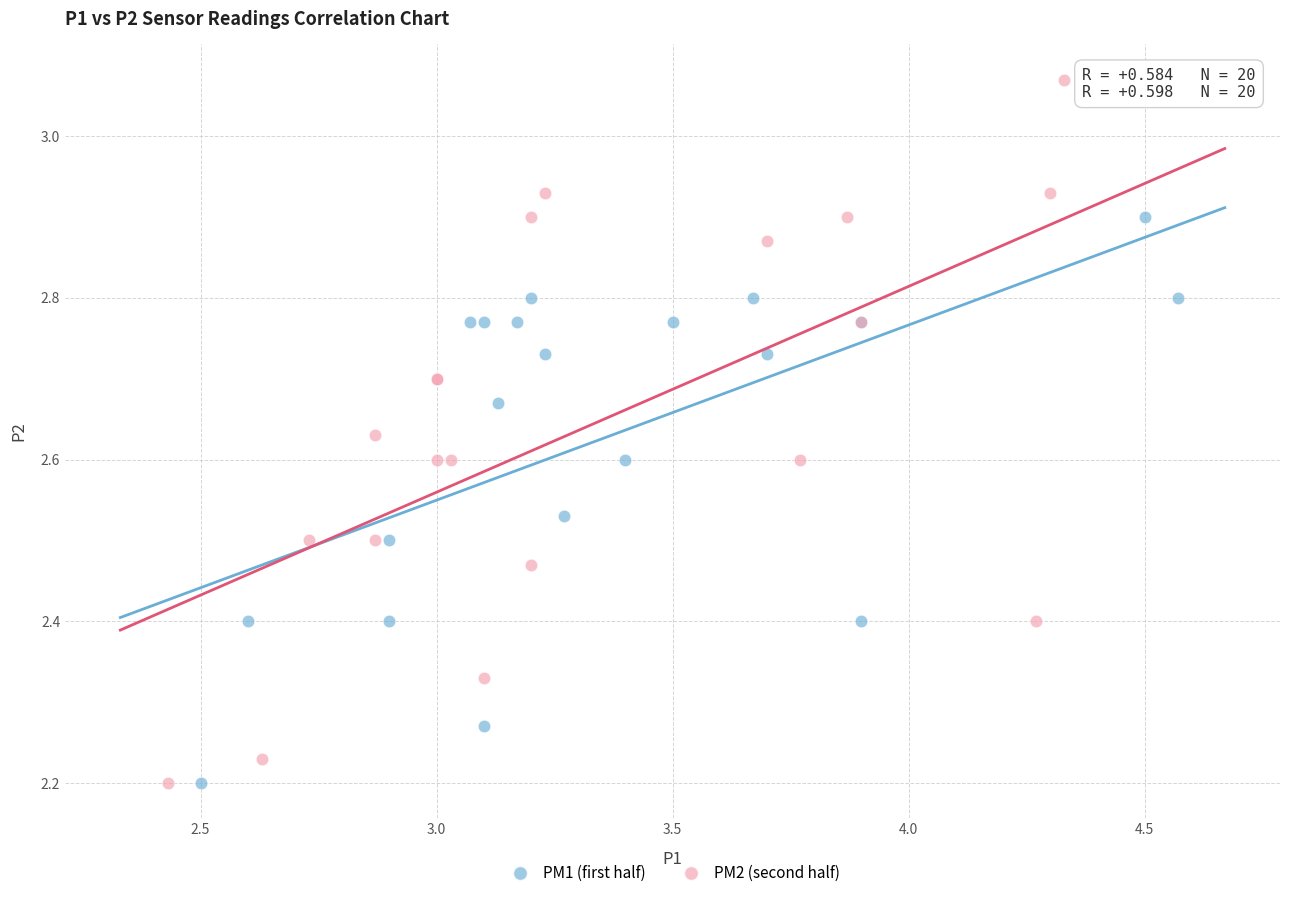

Which series contains the highest Y value?

PM2 (second half)